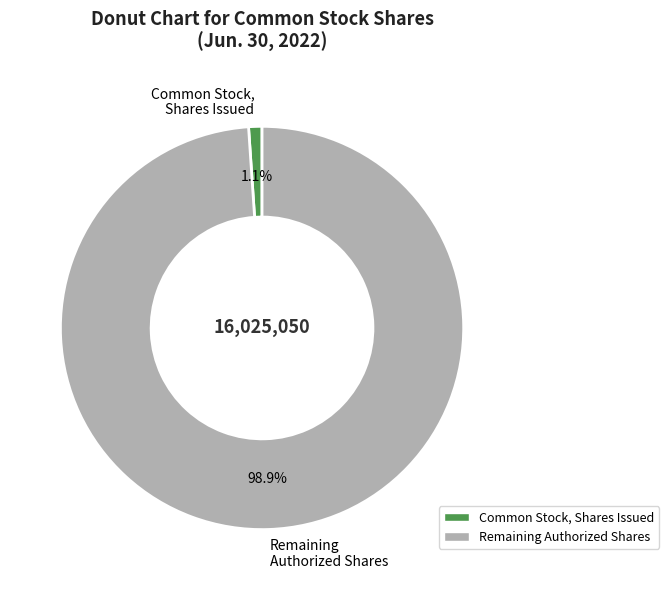

What percentage do Remaining Authorized Shares and Common Stock, Shares Issued together represent?

100.0%